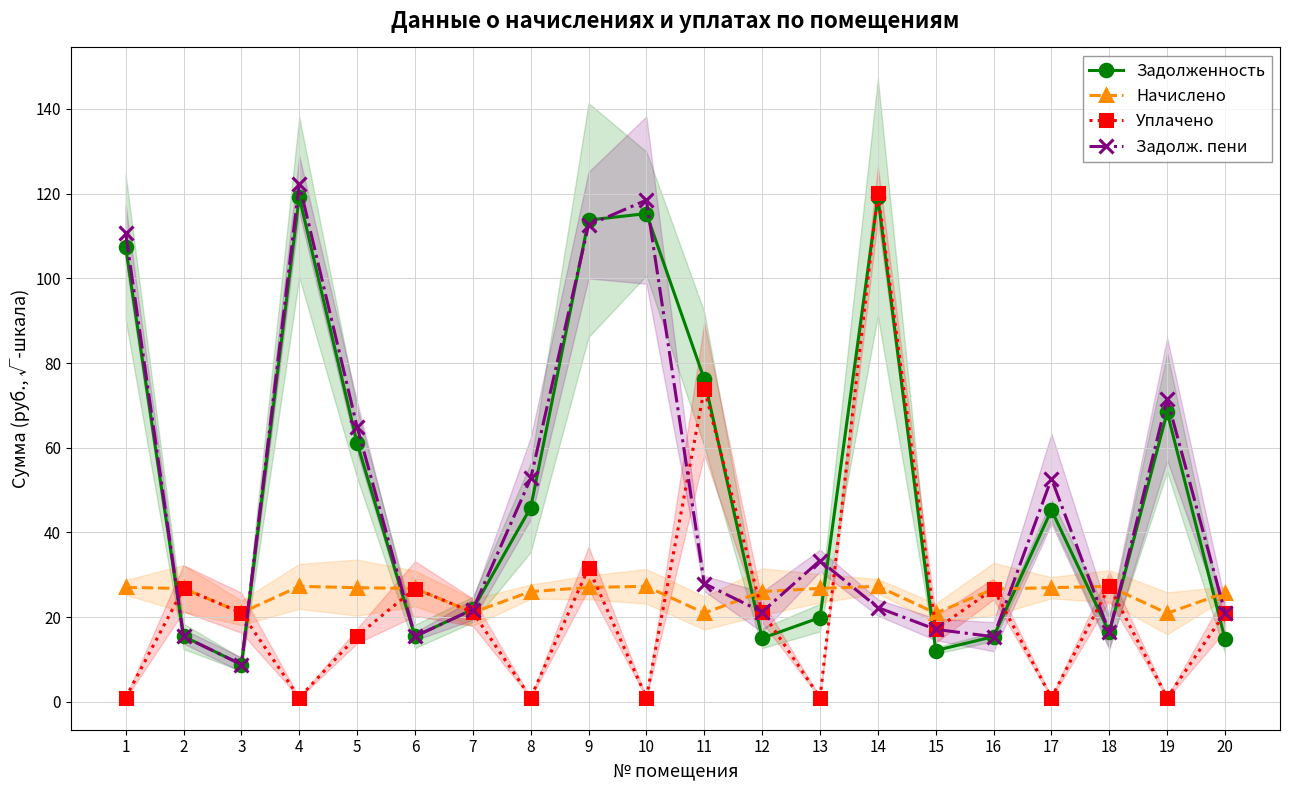

Reading right to left, list all the values displayed in this chart.

Задолженность: 14.9	68.4	16.4	45.3	15.4	12.1	119.1	19.9	15.0	76.2	115.3	113.7	45.9	21.8	15.5	61.1	119.1	8.8	15.5	107.3
Начислено: 25.8	20.9	27.3	27.0	26.7	21.0	27.3	26.8	26.0	21.0	27.3	27.0	26.0	21.1	26.8	27.0	27.3	21.1	26.8	27.0
Уплачено: 21.0	1.0	27.3	1.0	26.7	17.1	120.2	1.0	21.3	73.9	1.0	31.6	1.0	21.2	26.8	15.6	1.0	21.1	26.8	1.0
Задолж. пени: 21.1	71.5	16.4	52.7	15.4	17.1	22.3	33.4	21.2	27.9	118.5	112.5	52.7	21.8	15.5	64.9	122.2	8.8	15.5	110.7